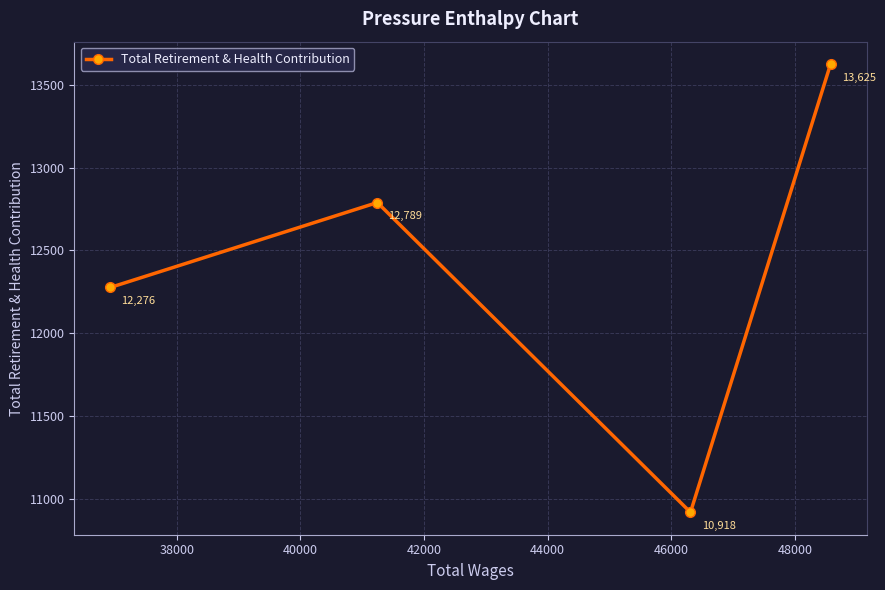

True or false: there are more than 0 points higher than both neighbors.

True